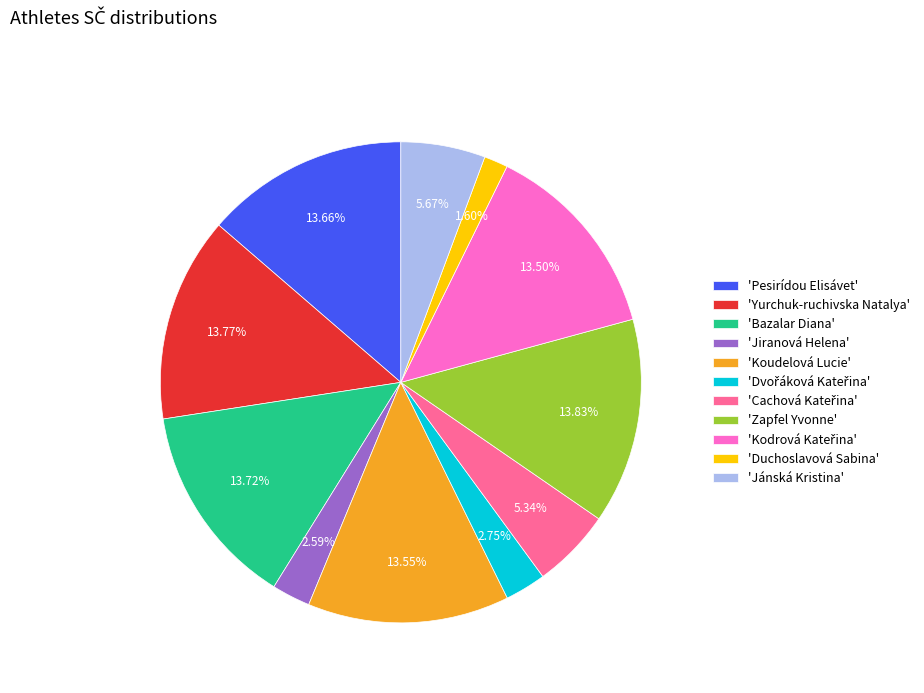

How many slices are in this pie chart?

11